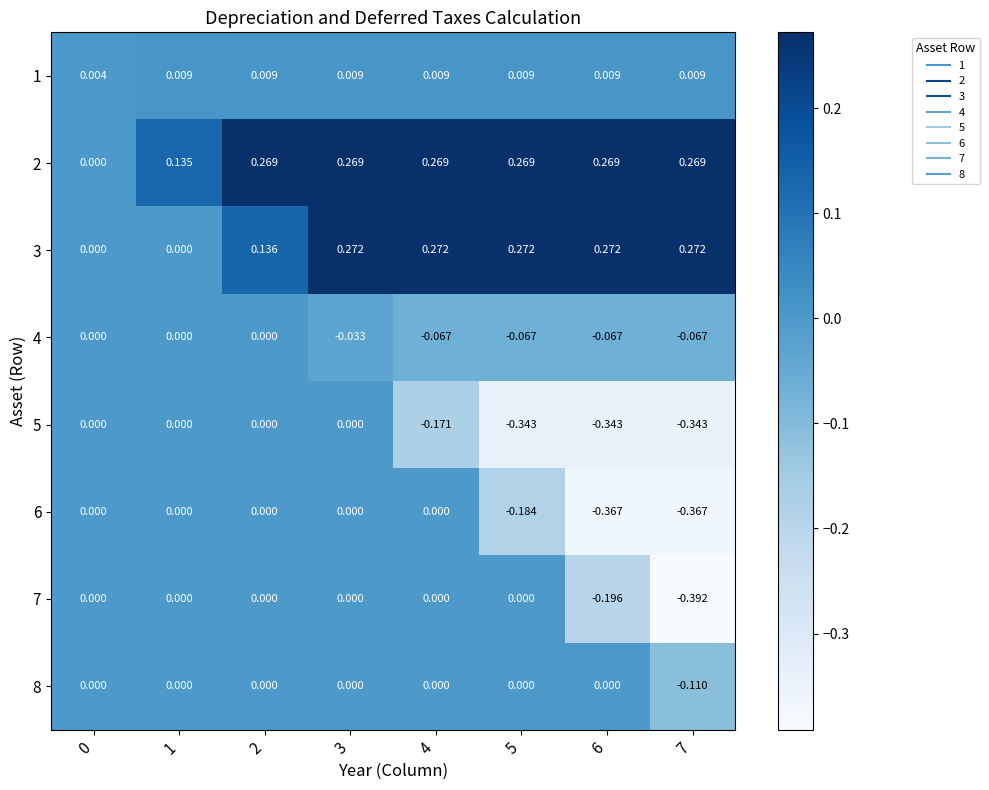

How many positive values does the 3 series have?

6